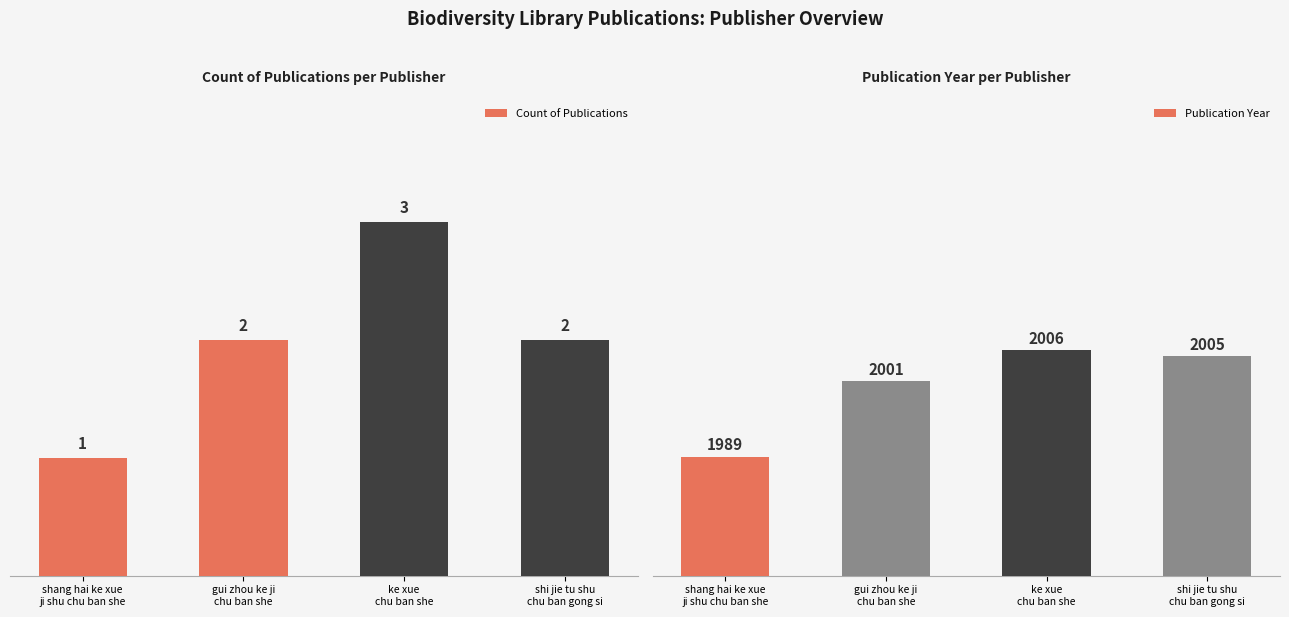

How many values in the Publication Year series are below 2005?

2